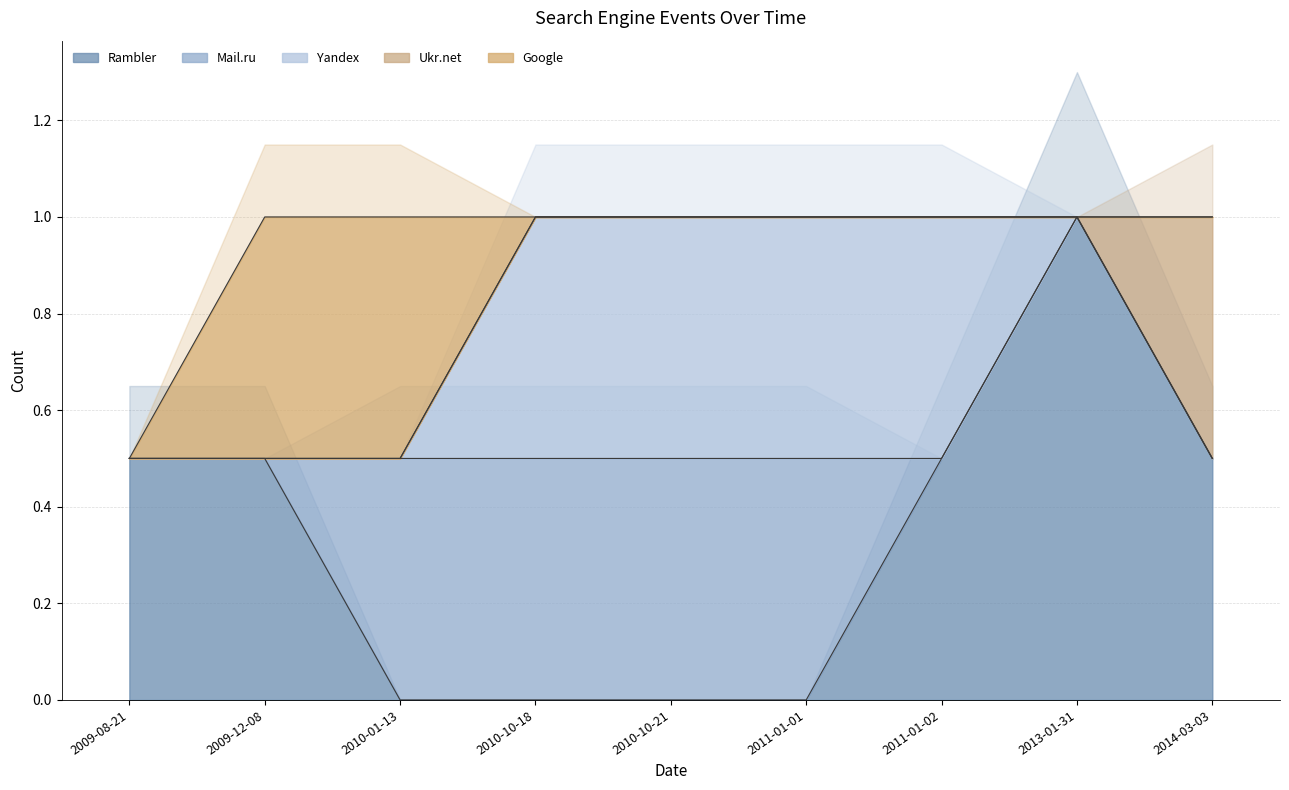

Which series changed the most between 2009-08-21 and 2010-10-21?

Rambler